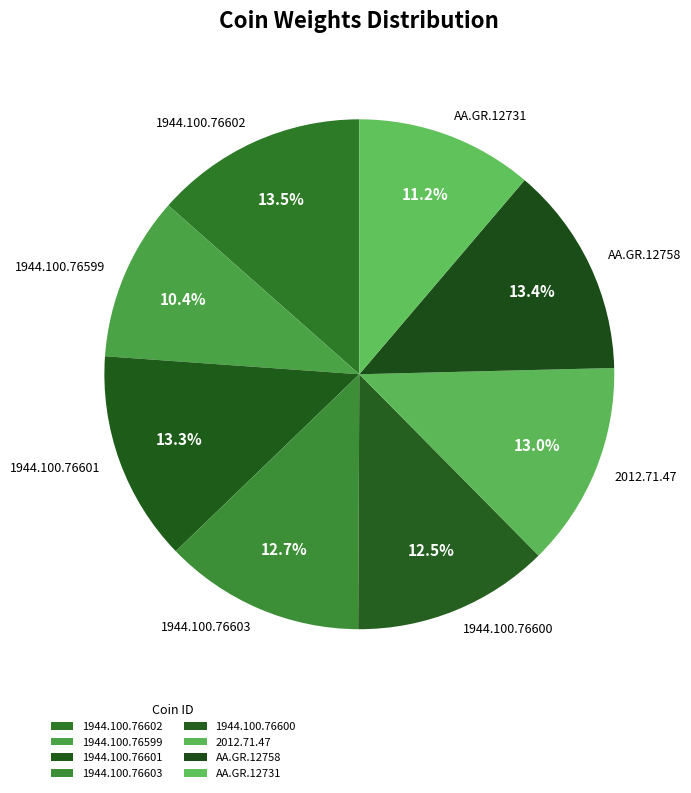

To the nearest percent, what percentage of the pie is 1944.100.76601?

13%